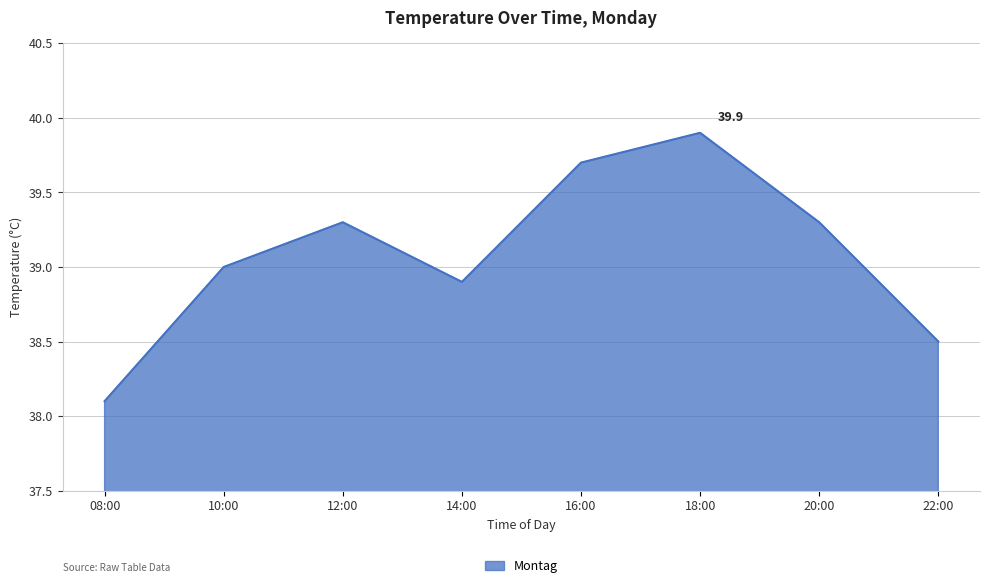

Reading right to left, list all the values displayed in this chart.

38.5	39.3	39.9	39.7	38.9	39.3	39.0	38.1